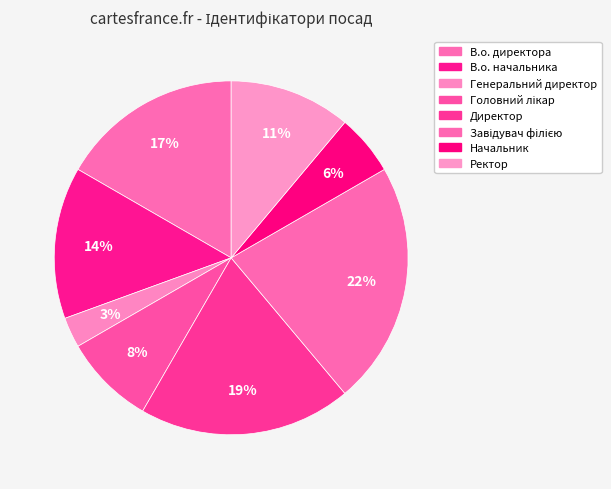

What is the ratio of the value at Ректор to the value at Завідувач філією?

0.5